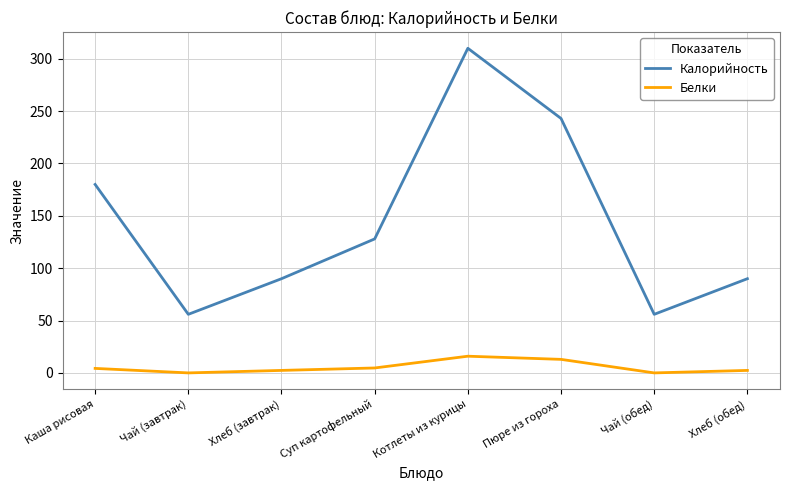

Which series changed the most between Каша рисовая and Чай (обед)?

Калорийность